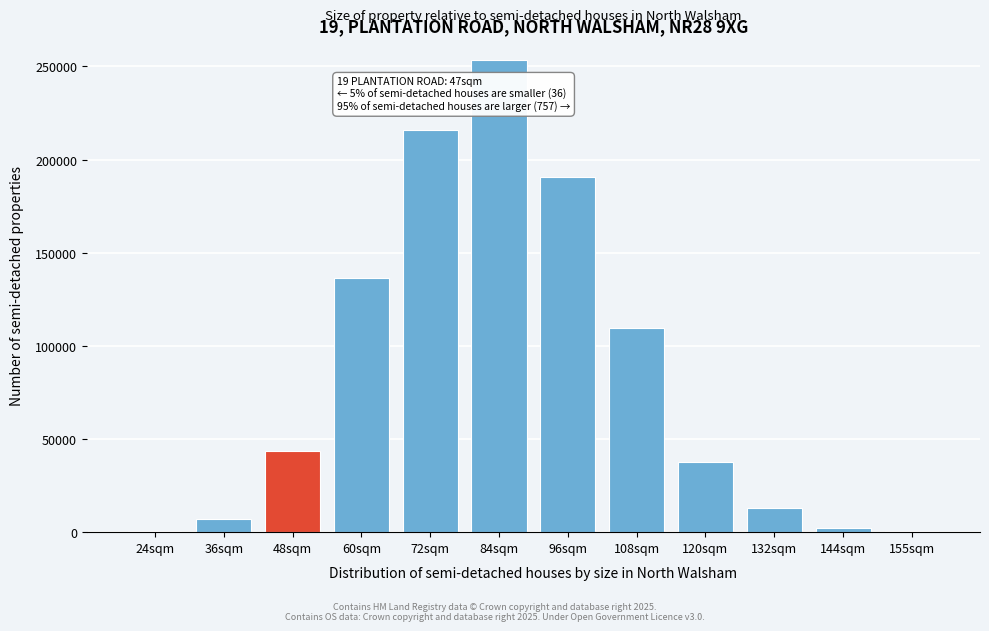

What is the ratio of the value at 84sqm to the value at 96sqm?

1.3